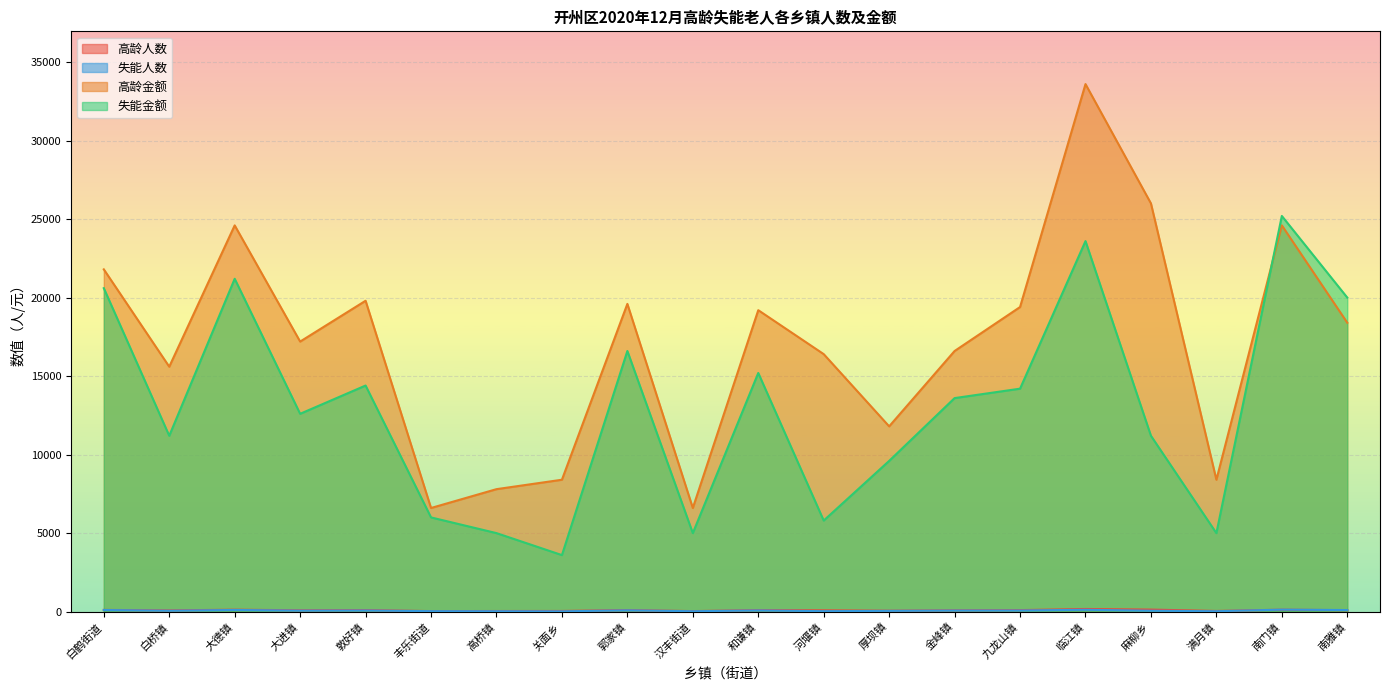

How many lines are shown in the chart?

4